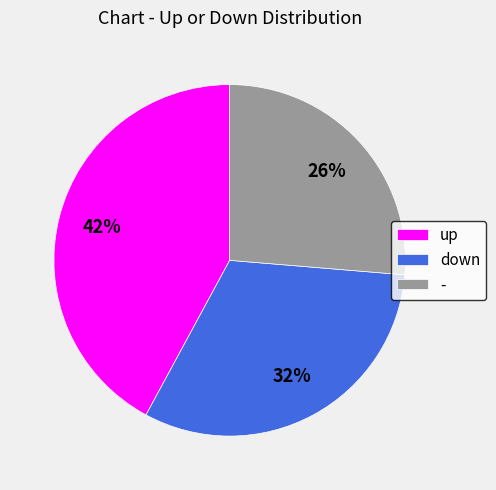

Which has a higher value, up or -?

up